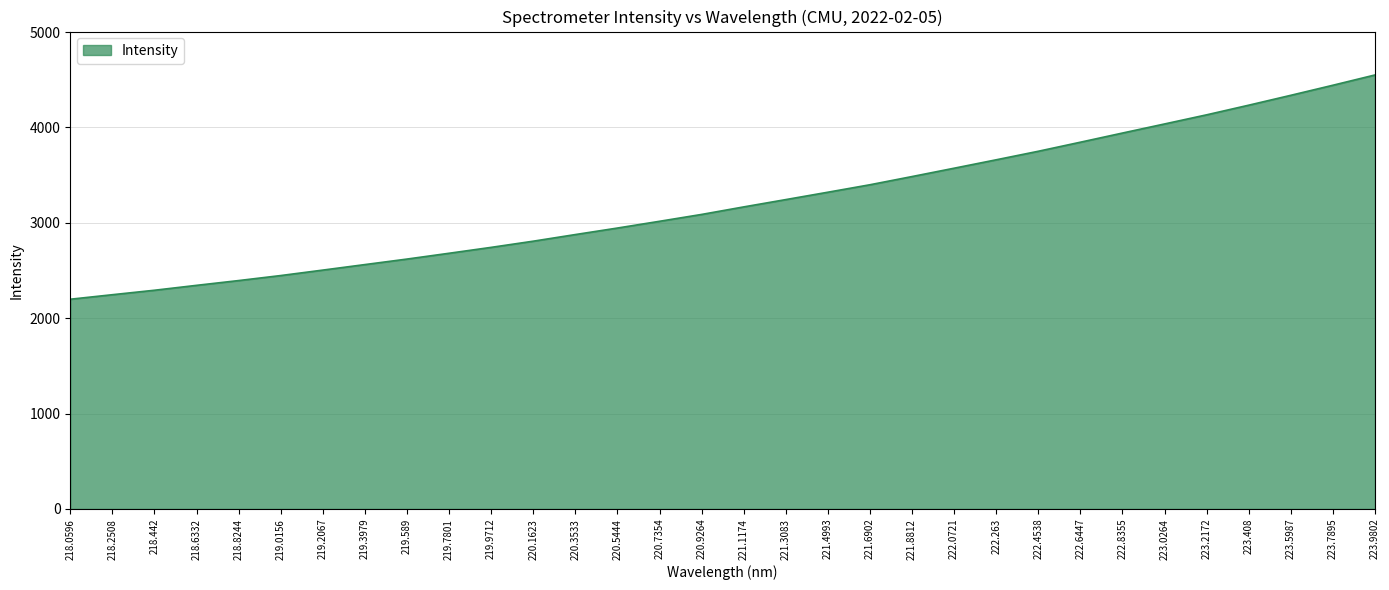

Does the chart have visible grid lines?

Yes